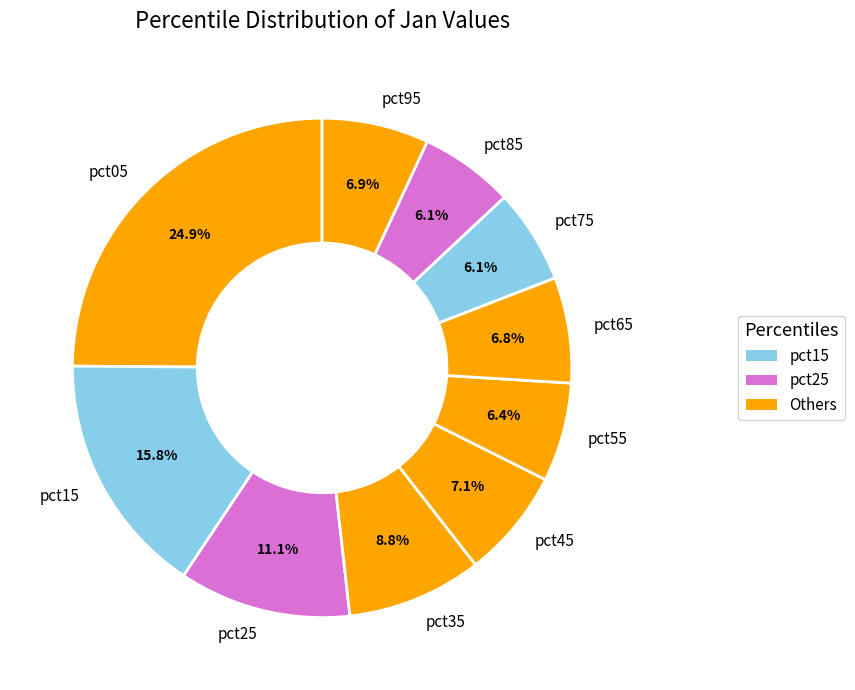

To the nearest percent, what percentage of the pie is pct55?

6%